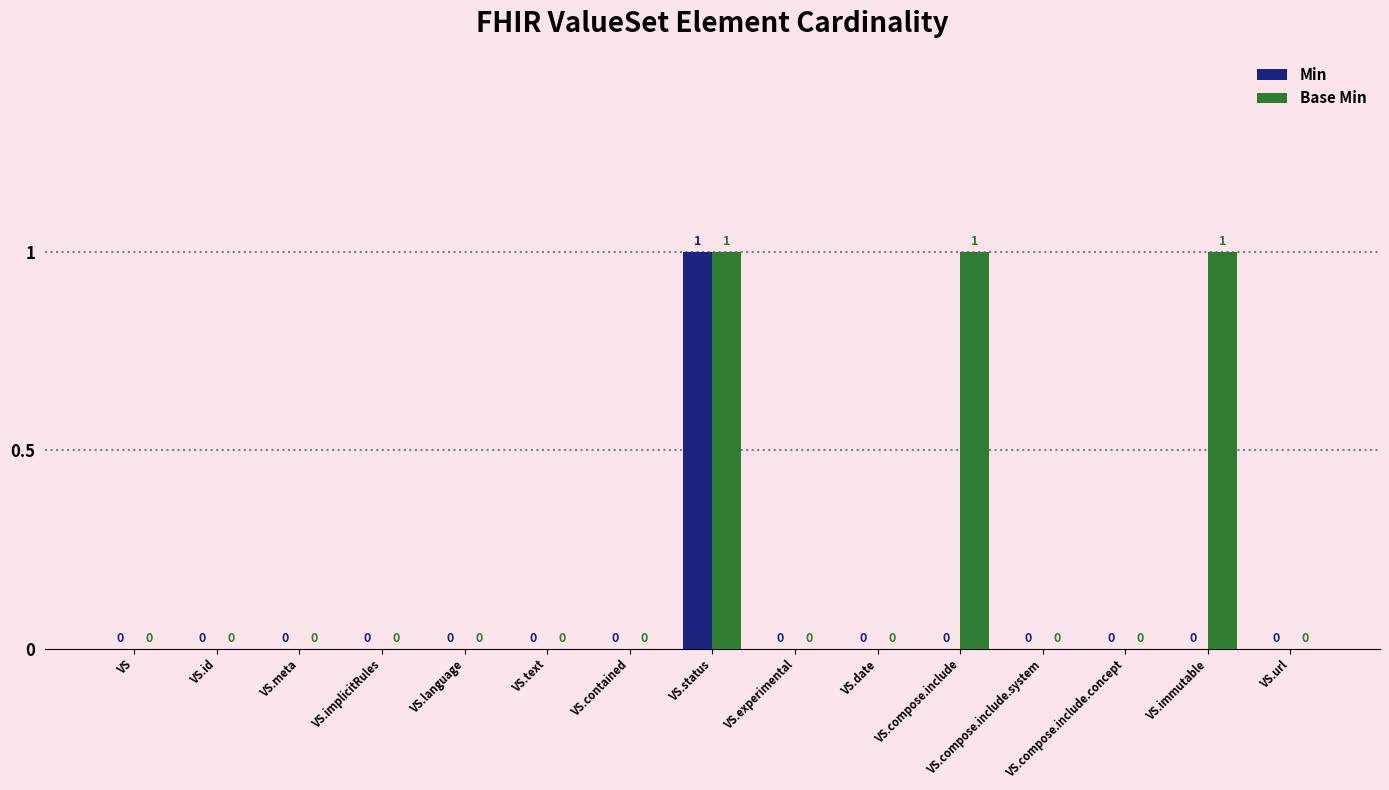

Count the number of data series in this chart.

2